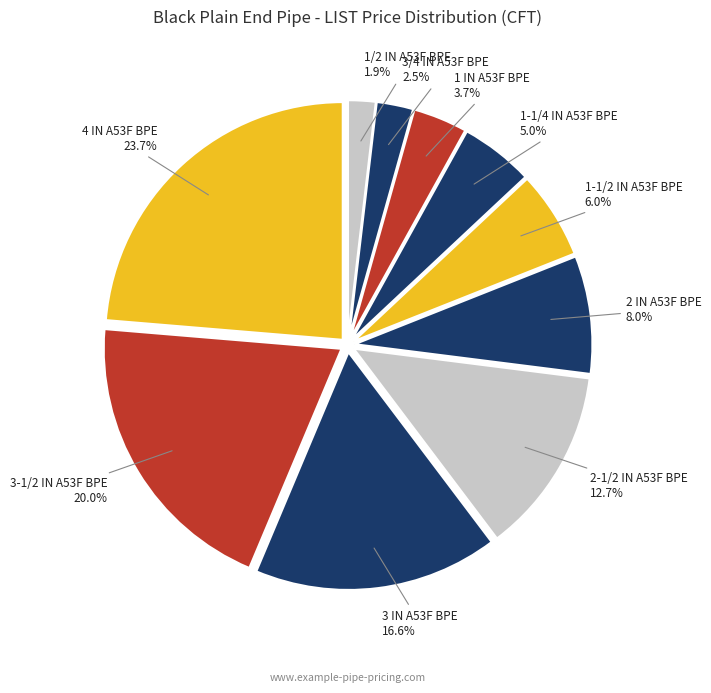

What is the ratio of the value at 1-1/4 IN A53F BPE to the value at 4 IN A53F BPE?

0.2